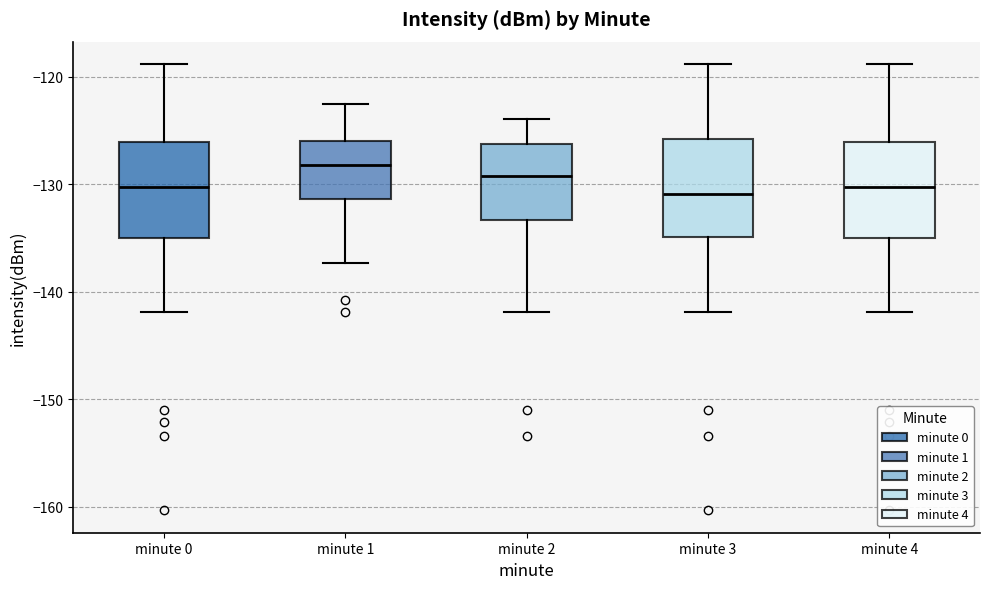

Reading left to right, transcribe this box plot: for each box, give where its median line is, the range the box spans, and where its two whiskers end, as read against the y-axis. The values are not printed on the chart, so give them approximately, as read against the axis.

minute 0: median -130, box -135 to -126, whiskers -142 to -119
minute 1: median -128, box -131 to -126, whiskers -137 to -123
minute 2: median -129, box -133 to -126, whiskers -142 to -124
minute 3: median -131, box -135 to -126, whiskers -142 to -119
minute 4: median -130, box -135 to -126, whiskers -142 to -119